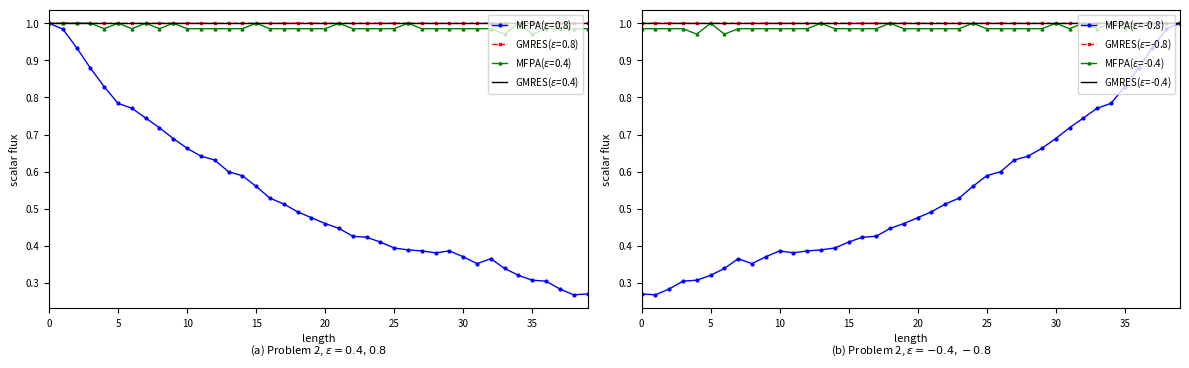

True or false: GMRES($\epsilon$=-0.4) and GMRES($\epsilon$=-0.8) cross at least once.

False